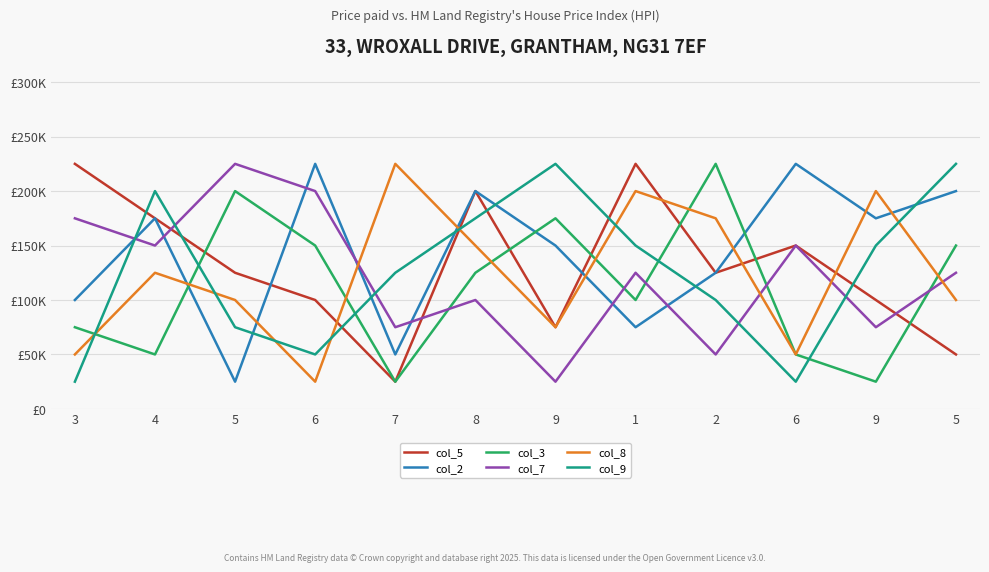

The col_7 series shows 44340 at 9. True or false?

False